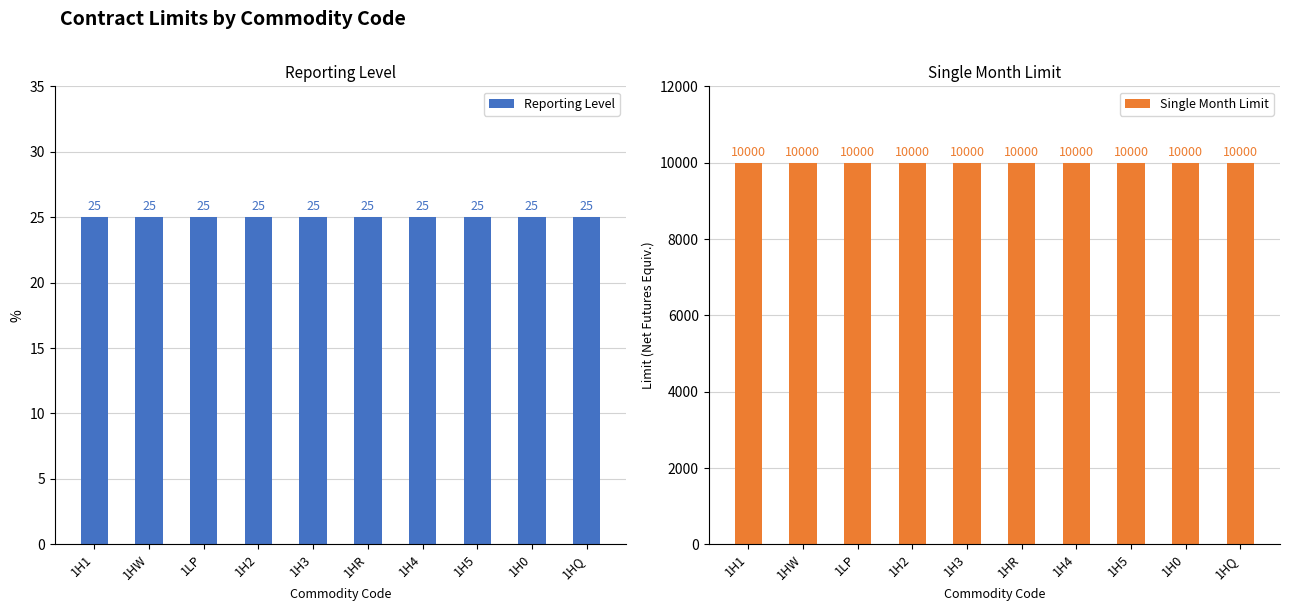

What is the sum of all Reporting Level values?

250